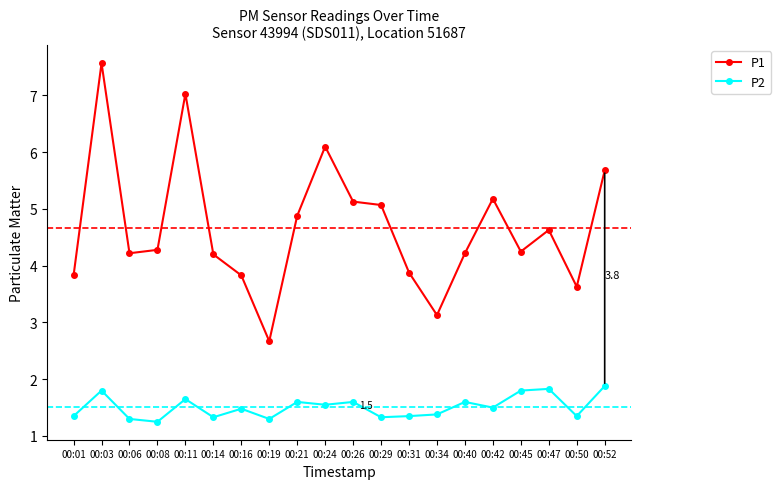

What is the average value of the P1 series?

4.7